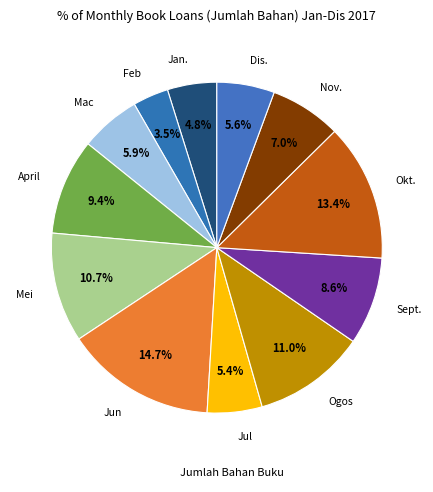

How many segments does this pie chart have?

12